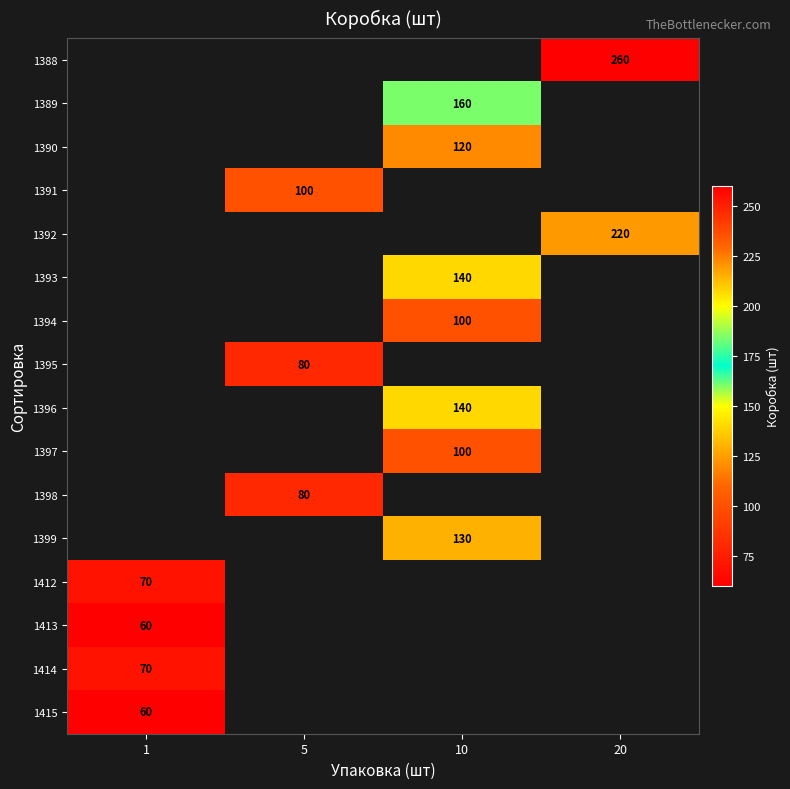

Count the number of categories in the chart.

4